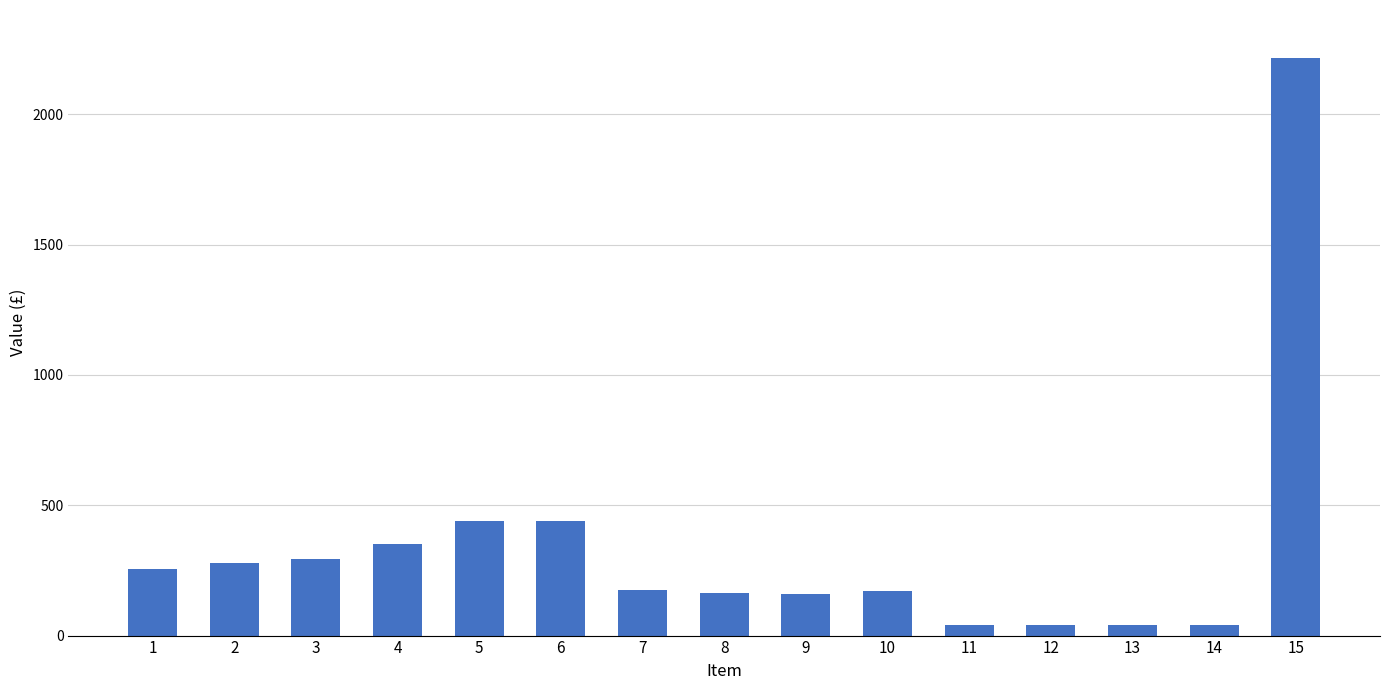

What is the maximum value shown in the chart?

2216.6